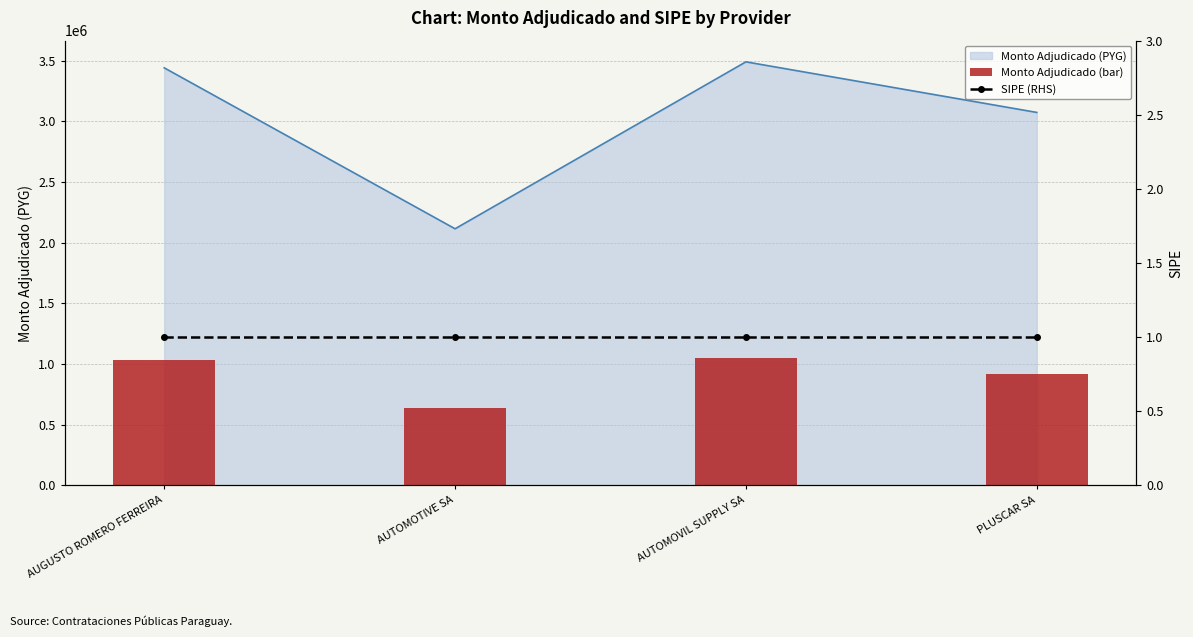

What is the spread (max minus min) of values at AUTOMOVIL SUPPLY SA?

1046913.5